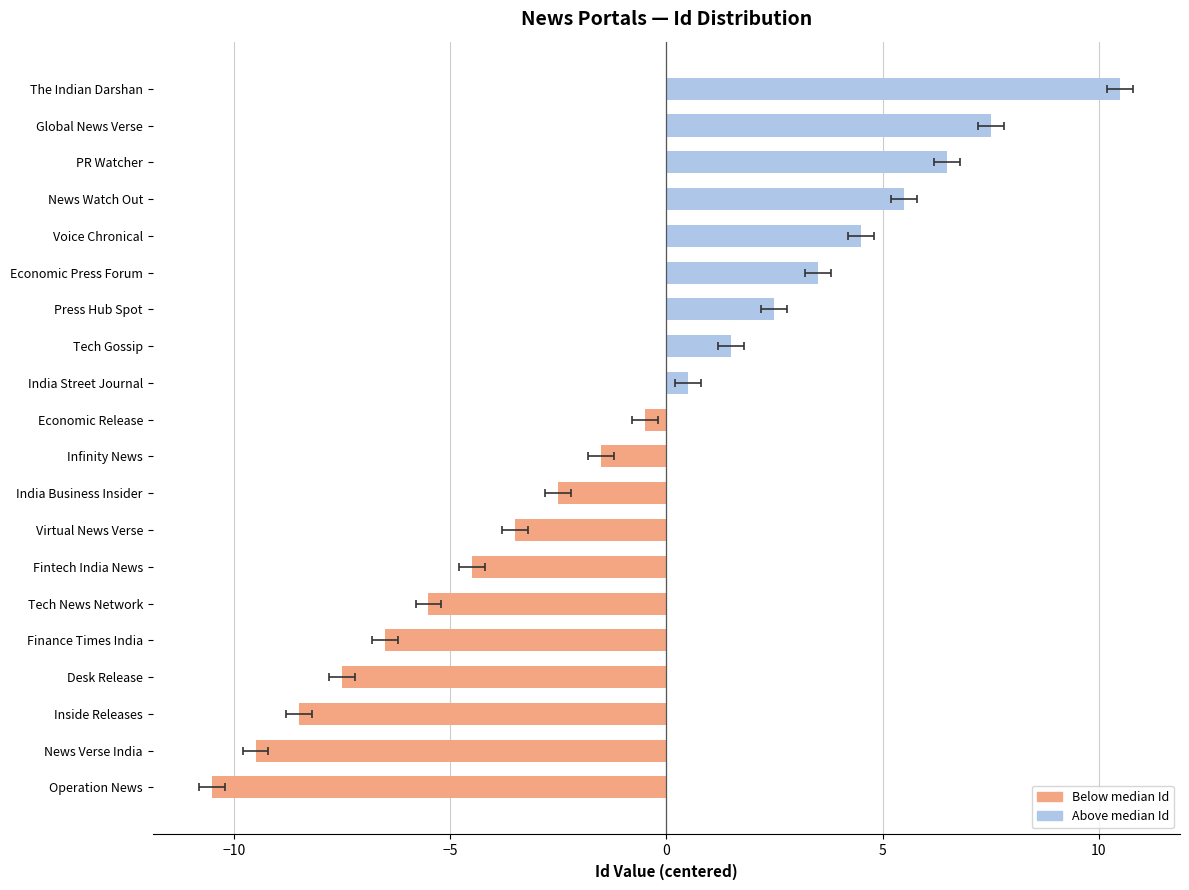

How many negative values are there?

11